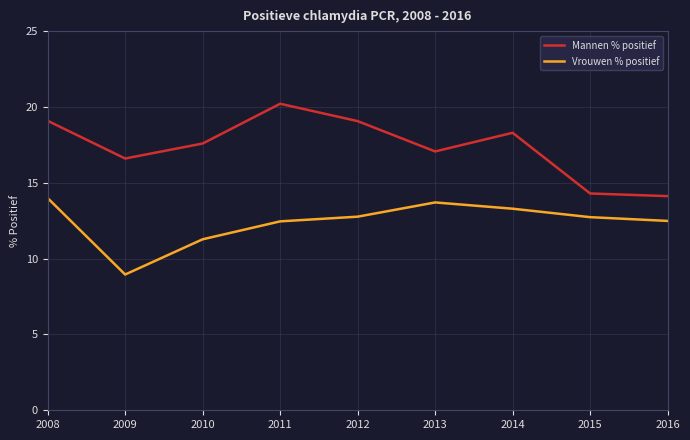

How many lines are shown in the chart?

2